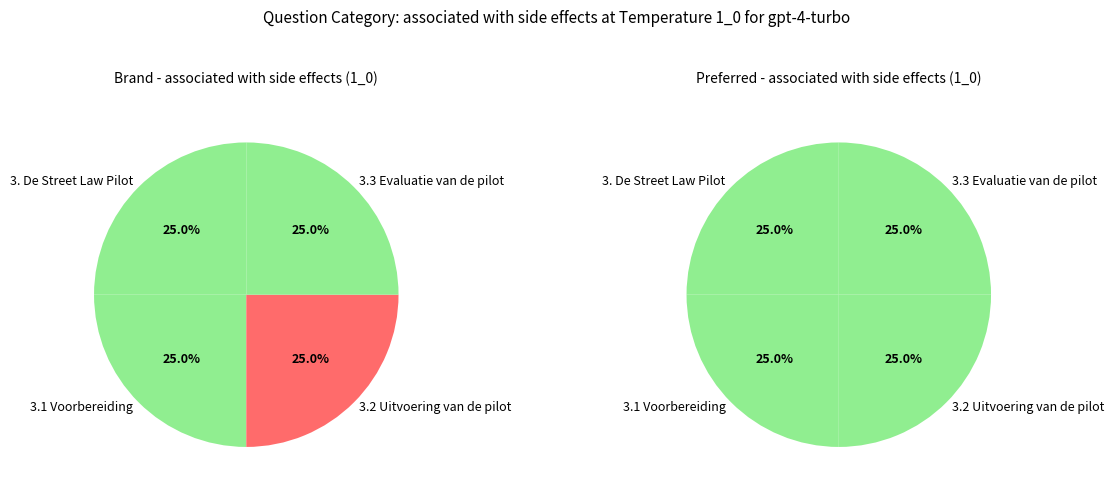

Which category has the smallest portion of the pie?

3. De Street Law Pilot